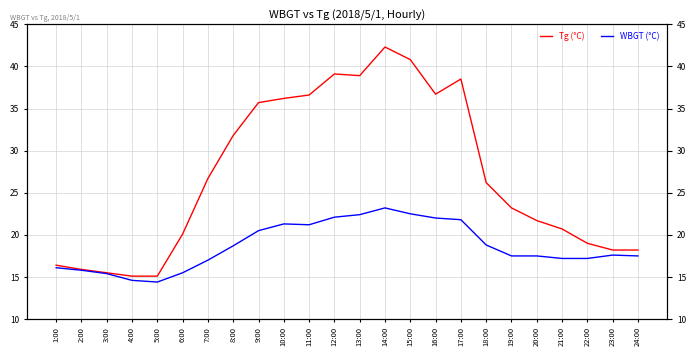

Reading left to right, what are all the values shown in this chart?

Tg (°C): 16.4	15.9	15.5	15.1	15.1	20.1	26.7	31.8	35.7	36.2	36.6	39.1	38.9	42.3	40.8	36.7	38.5	26.2	23.2	21.7	20.7	19.0	18.2	18.2
WBGT (°C): 16.1	15.8	15.4	14.6	14.4	15.5	17.0	18.7	20.5	21.3	21.2	22.1	22.4	23.2	22.5	22.0	21.8	18.8	17.5	17.5	17.2	17.2	17.6	17.5